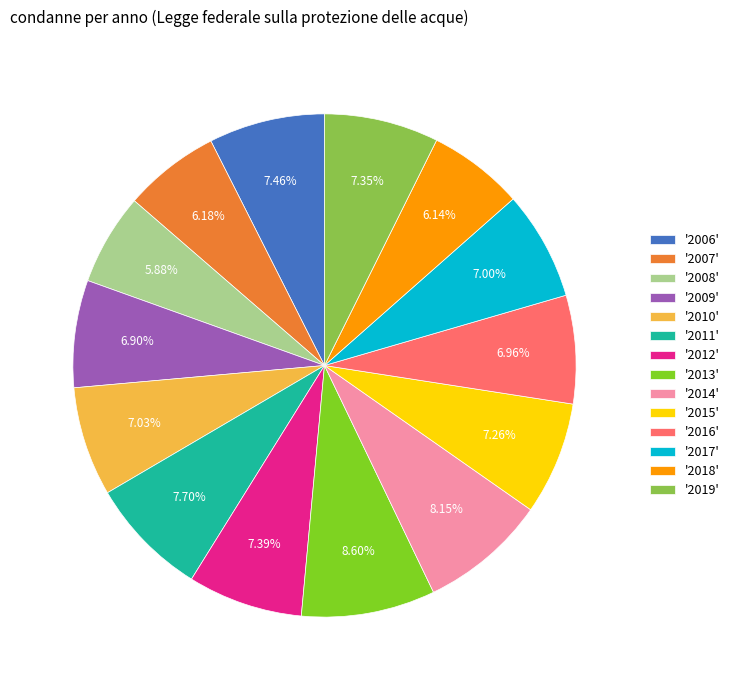

Does any single category account for the majority?

No